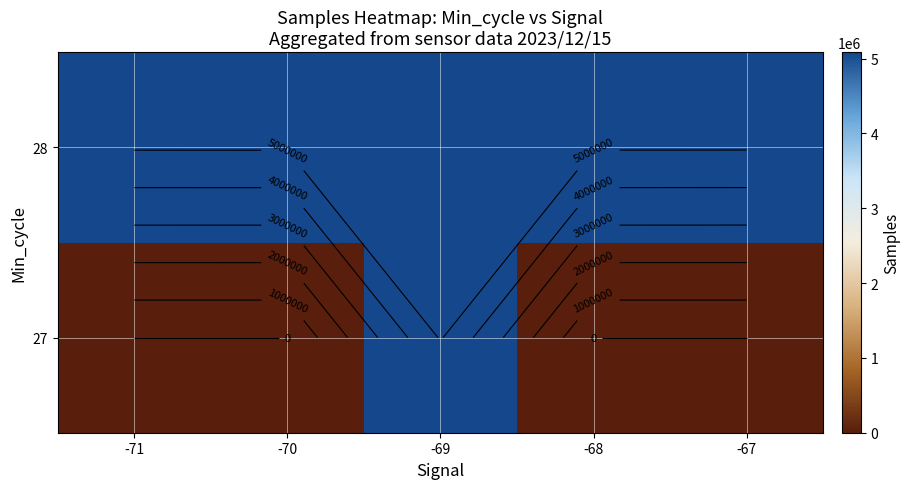

What is the difference between the maximum and minimum values in the 27 series?

5085696.0